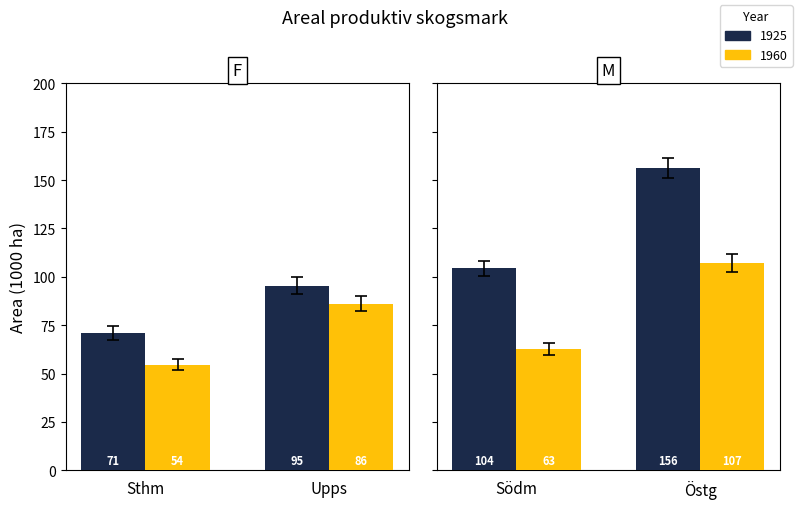

Rank the series at Östg from lowest to highest value.

1960, 1925